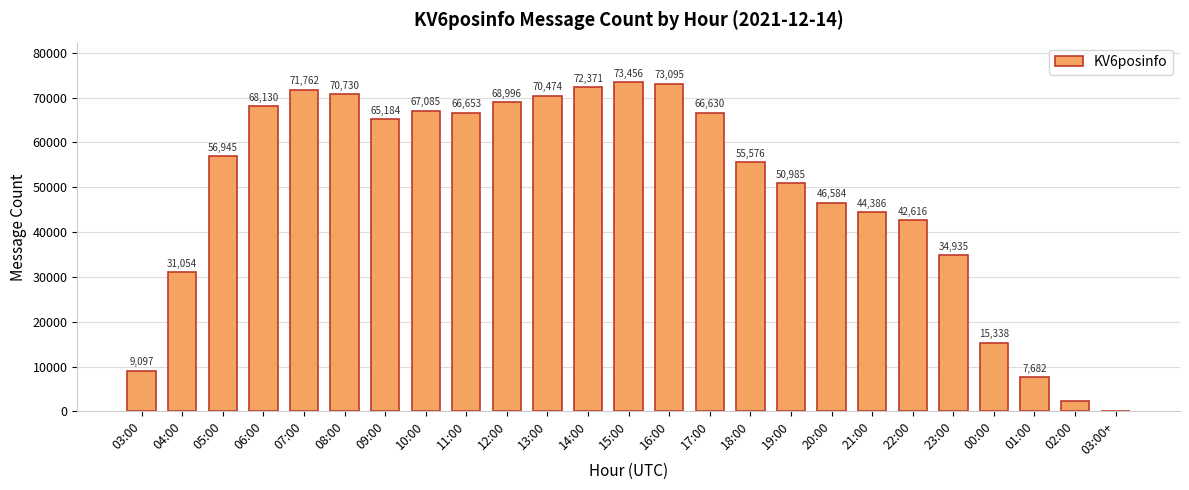

Are the bars grouped side by side (vs. stacked)?

No